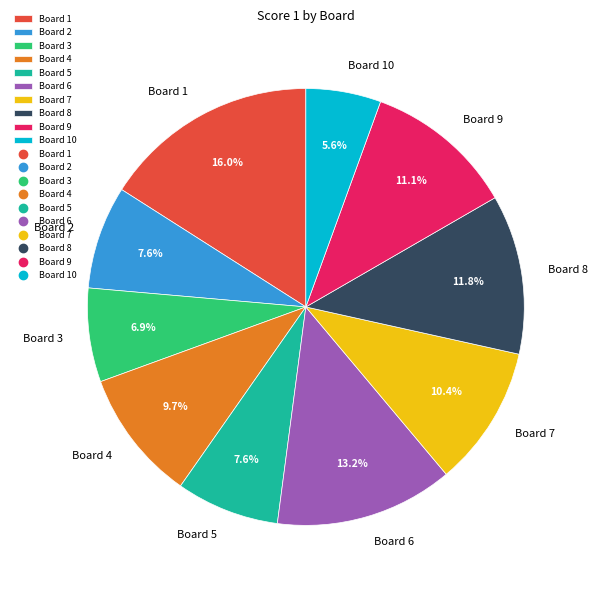

What percentage is the Board 1 slice, to the nearest percent?

16%